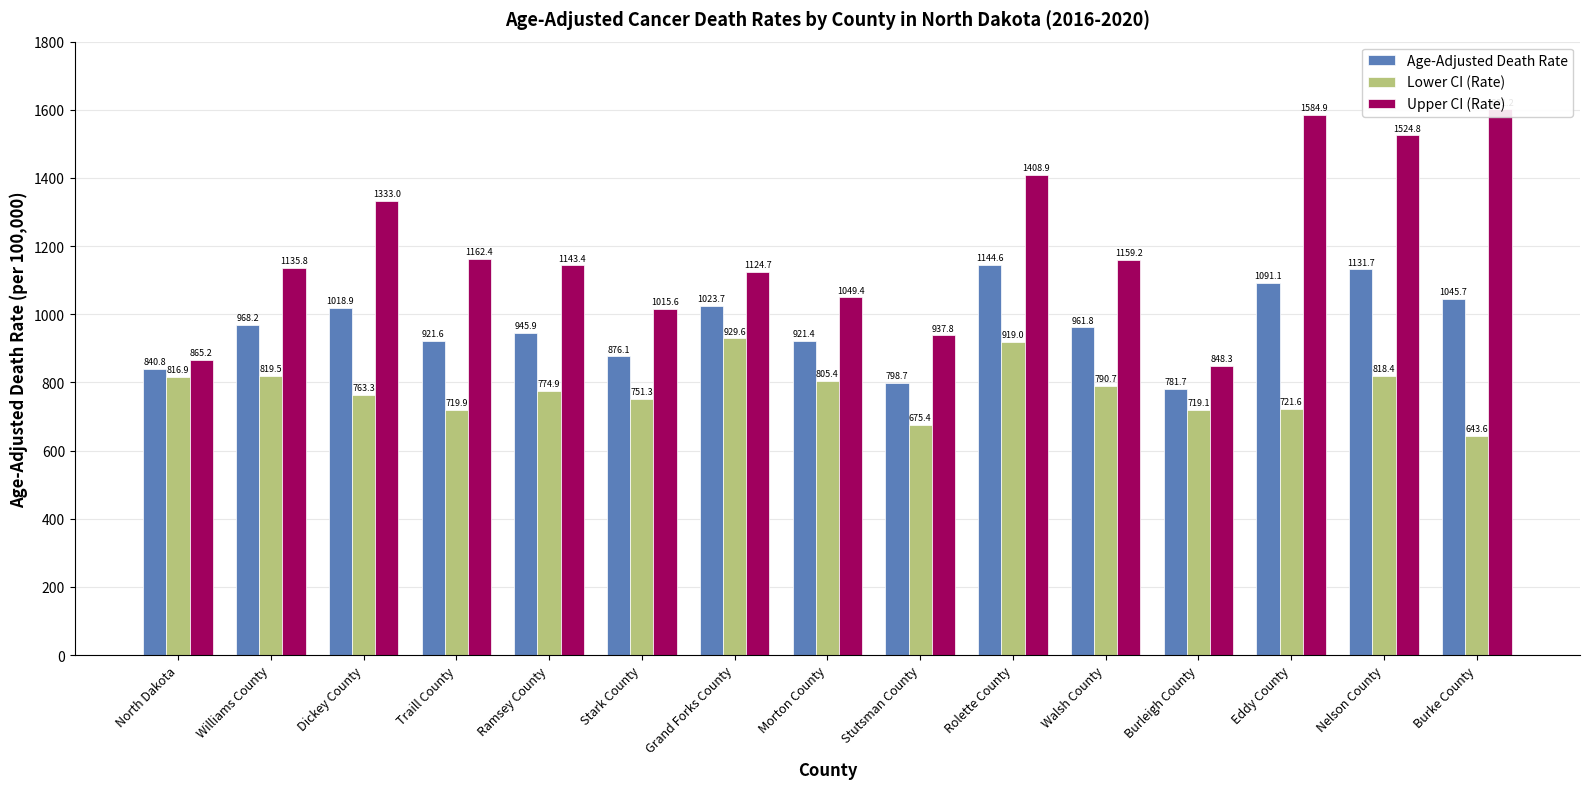

How many distinct data groups are displayed?

3